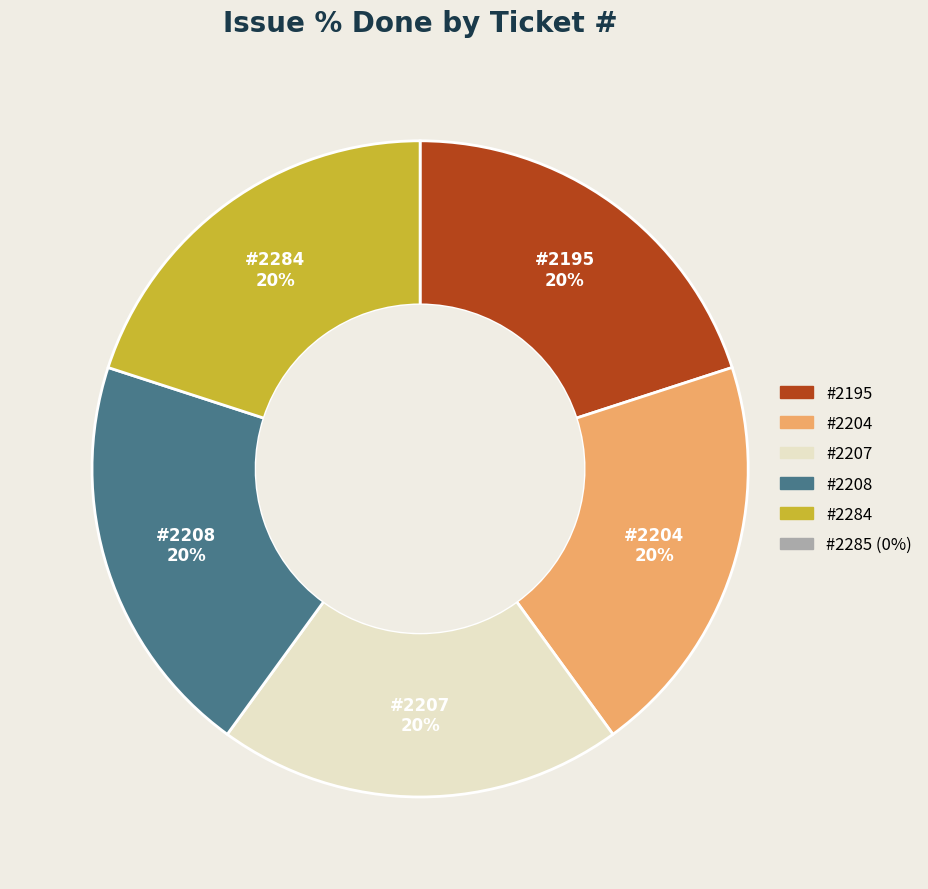

Is there any slice that represents more than half of the pie?

No